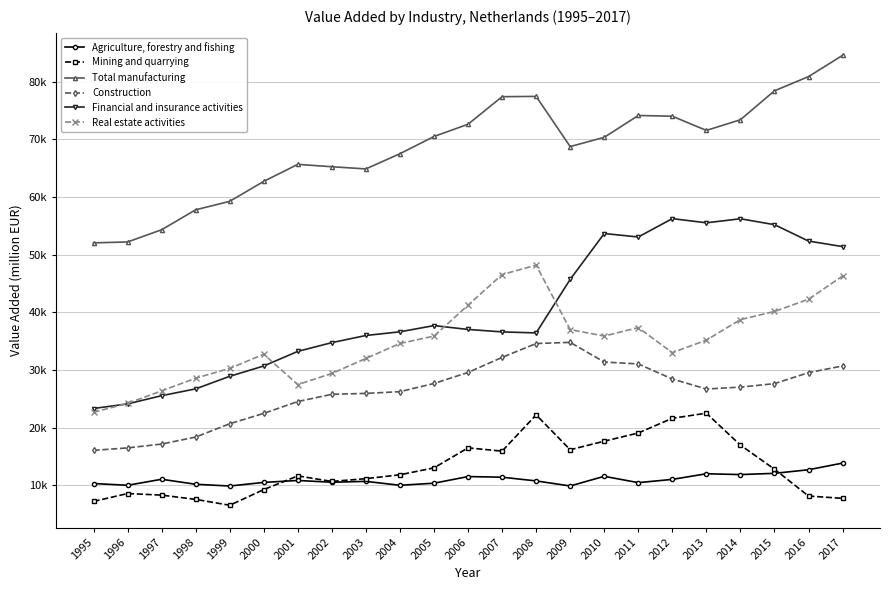

True or false: Agriculture, forestry and fishing and Mining and quarrying cross at least once.

True